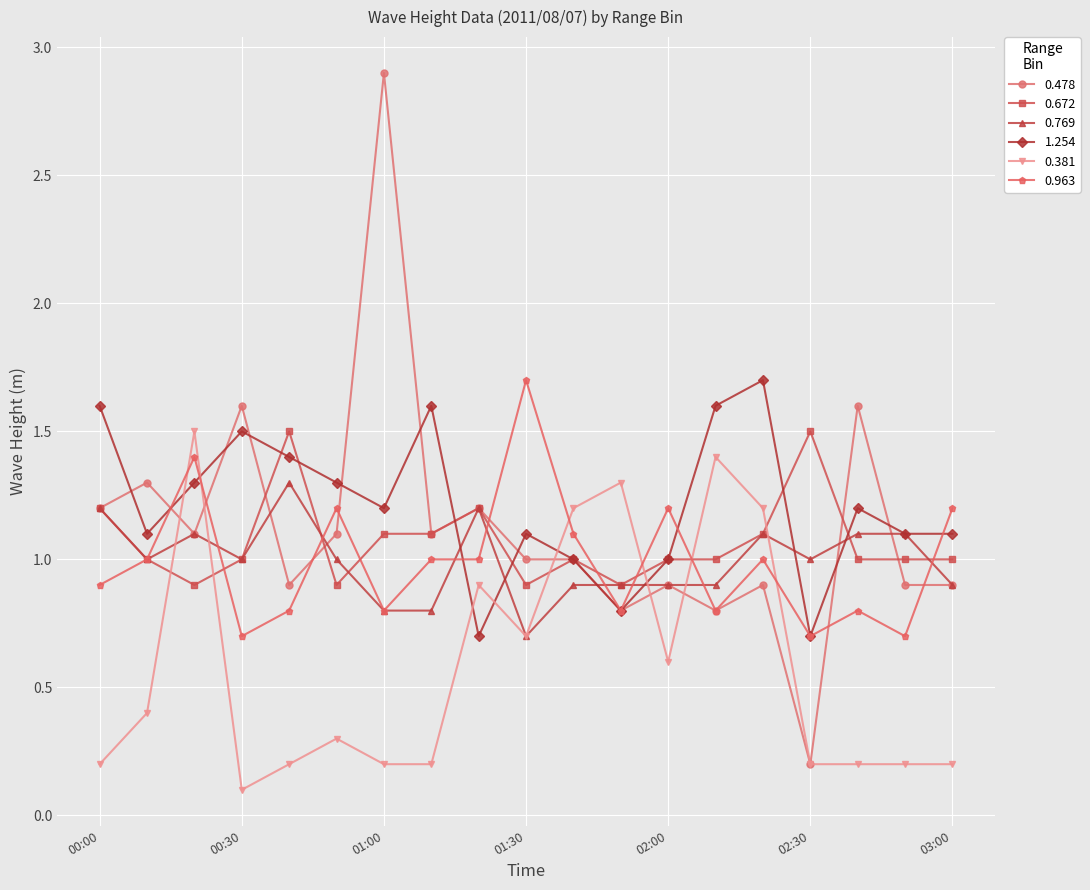

Which series has the largest total across all categories?

1.254